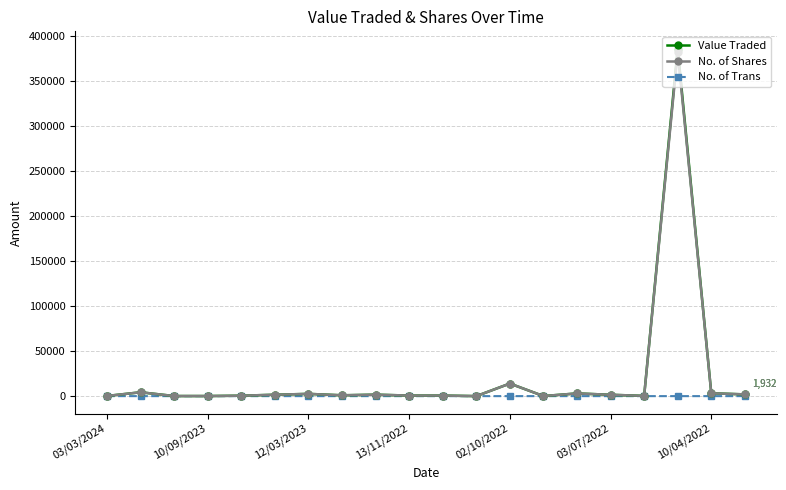

What is the maximum value shown in the chart?

385545